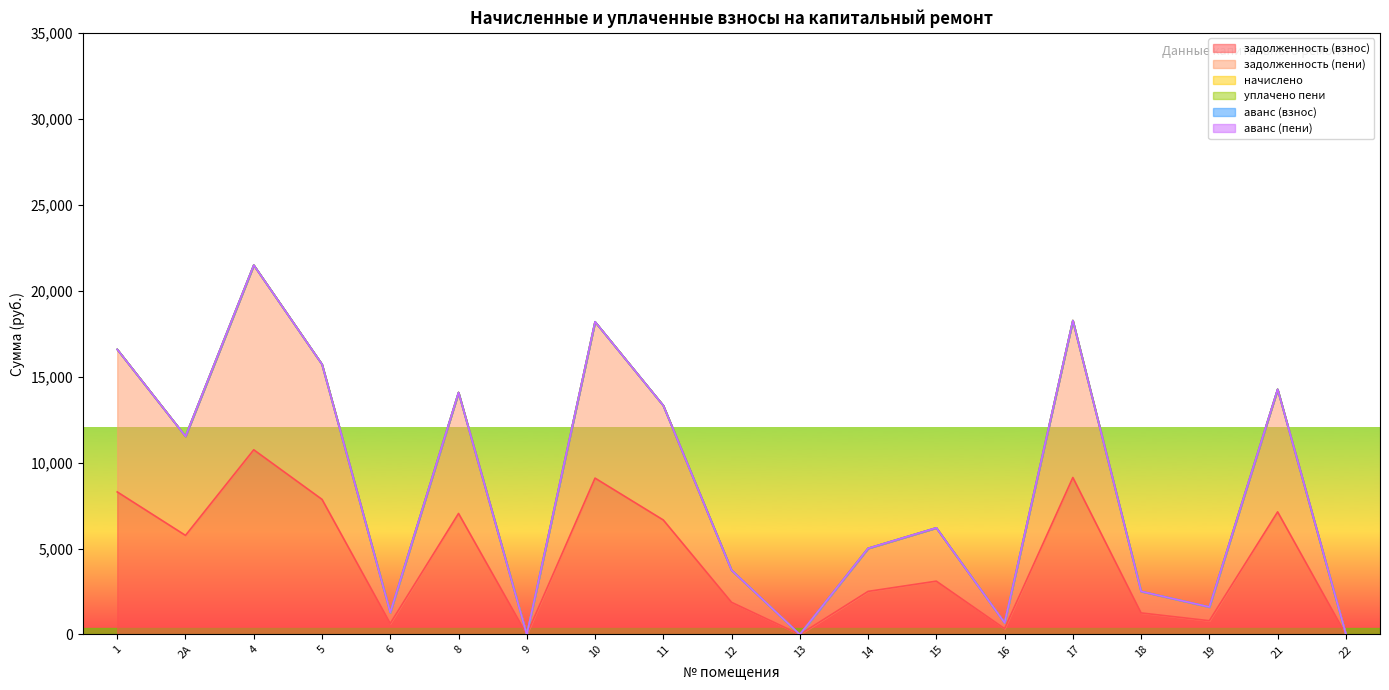

Does the chart have visible grid lines?

No